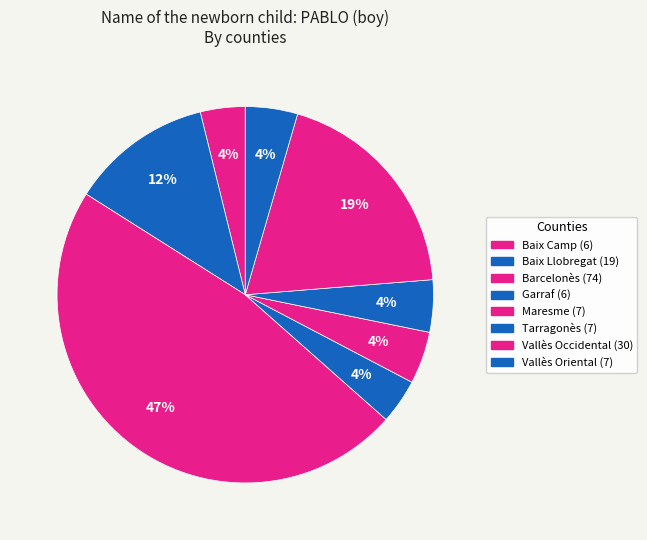

How many segments does this pie chart have?

8